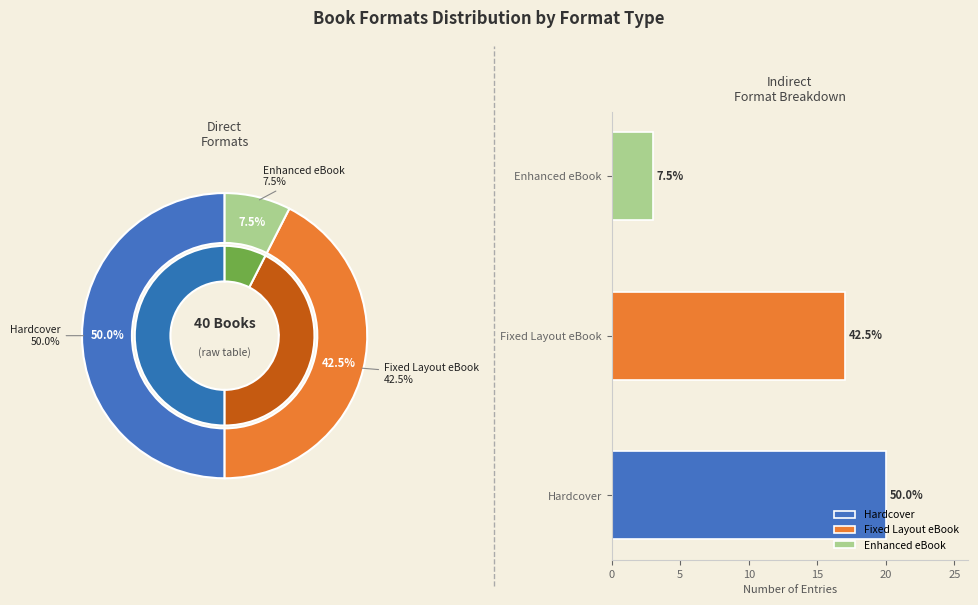

Rank the categories by value from lowest to highest.

Enhanced eBook, Fixed Layout eBook, Hardcover